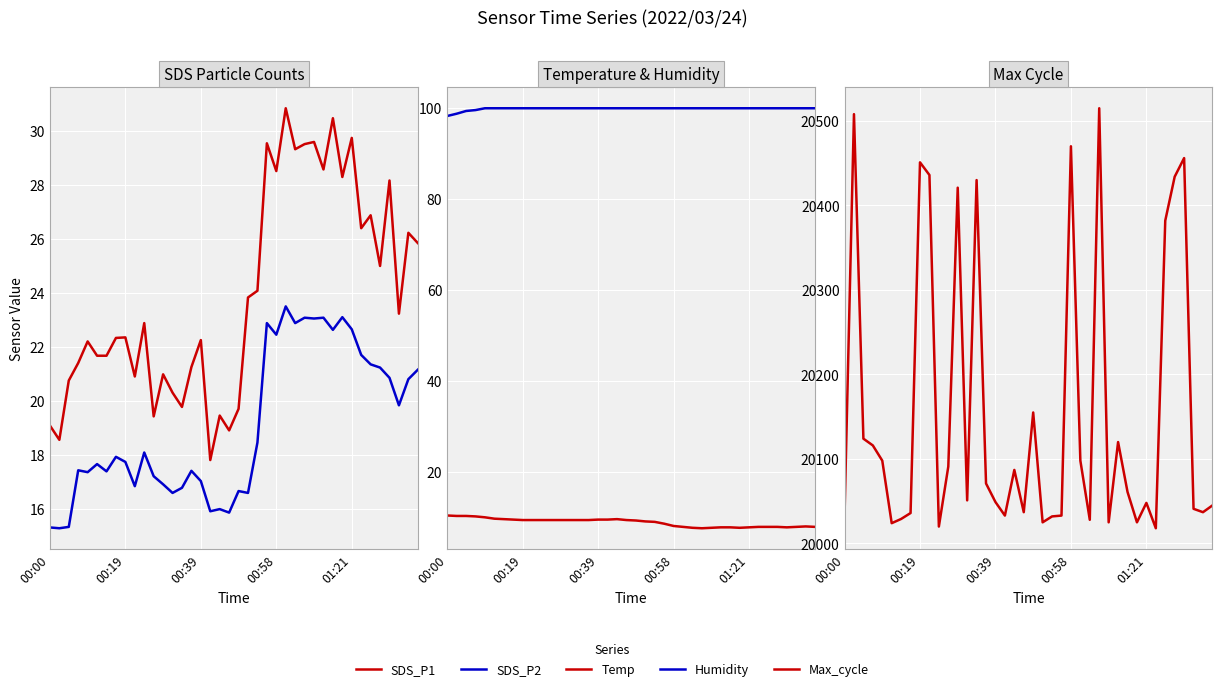

What is the value of the SDS_P1 point at the 7th from the left?

21.7